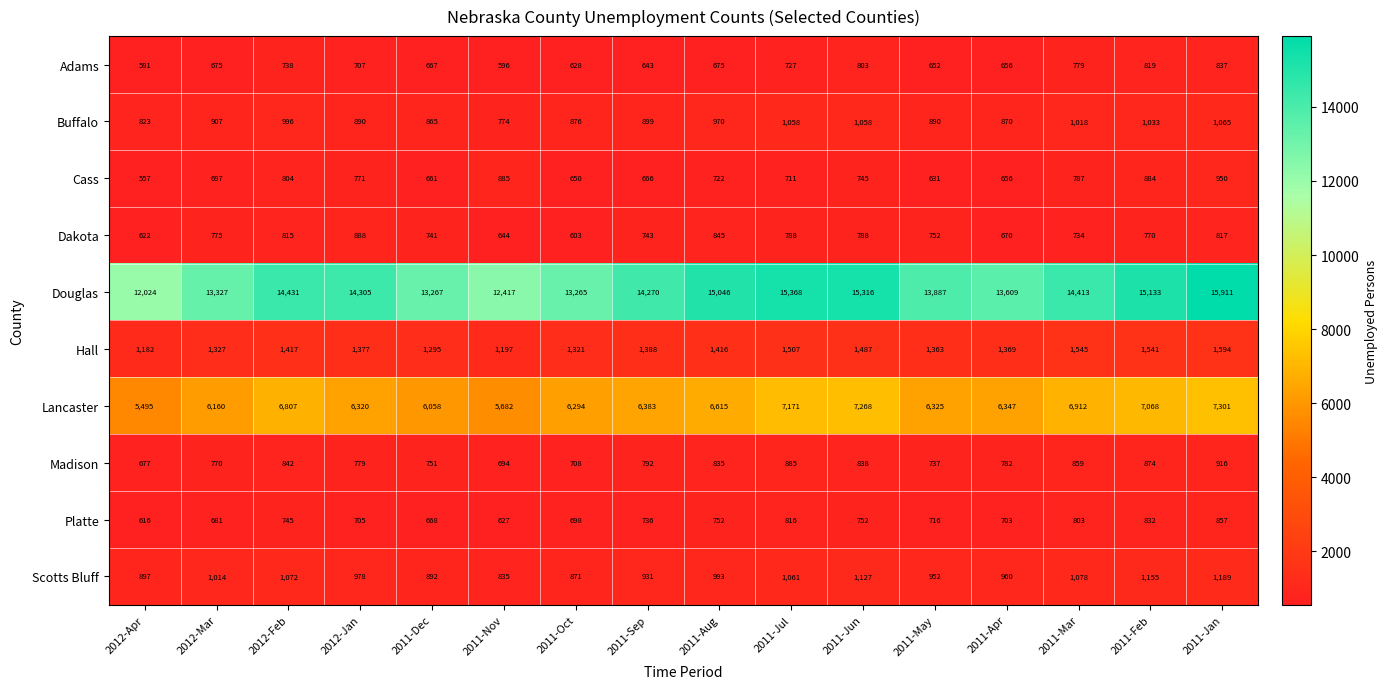

Which series has the largest total across all categories?

Douglas